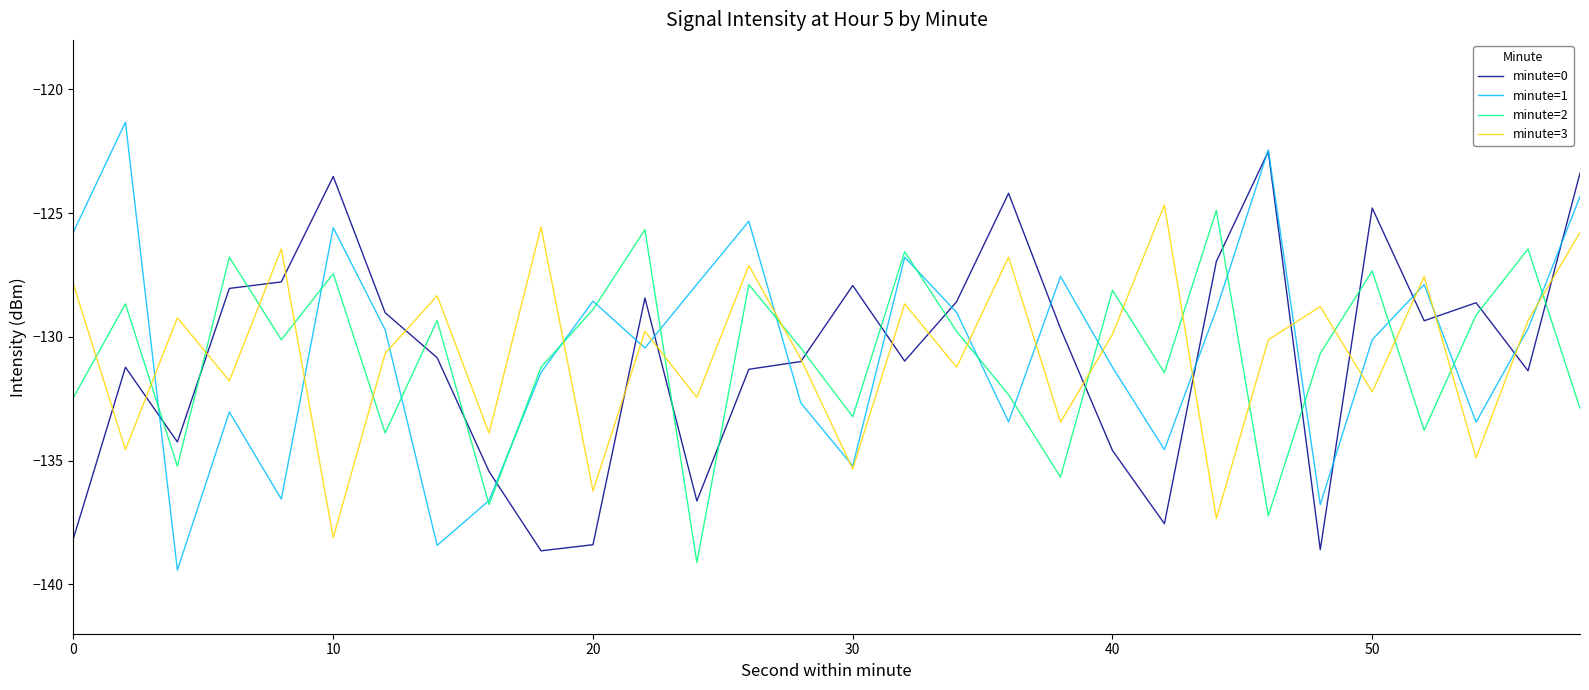

What is the maximum value for minute=0?

-122.5